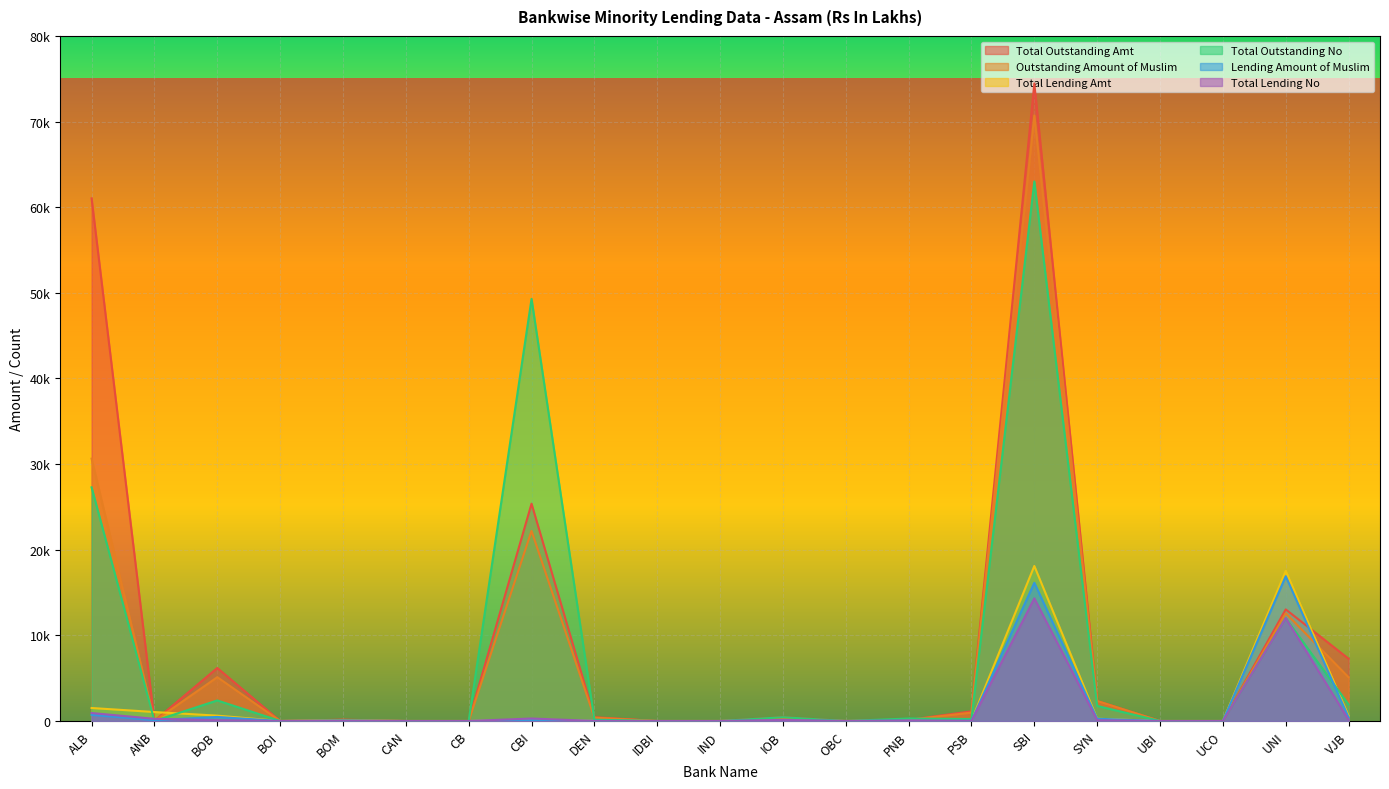

What is the highest value of the Outstanding Amount of Muslim series?

70712.0